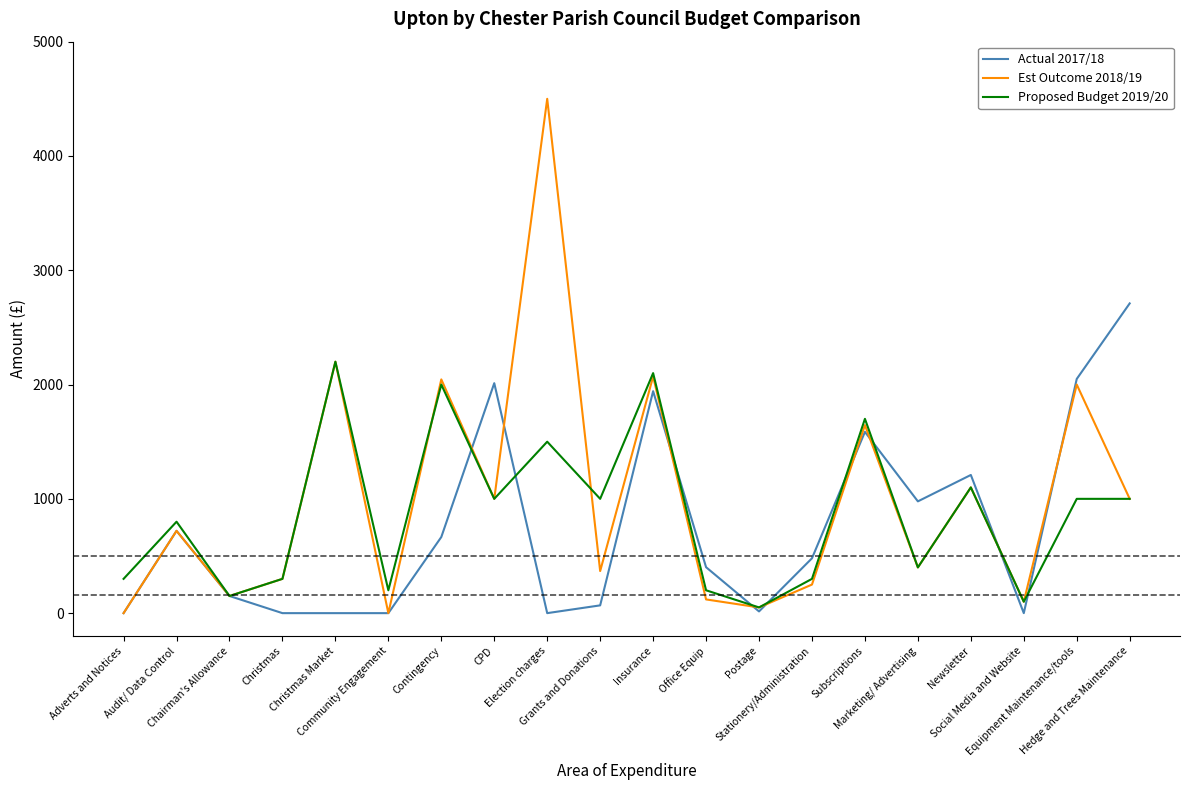

What is the greatest value displayed?

4500